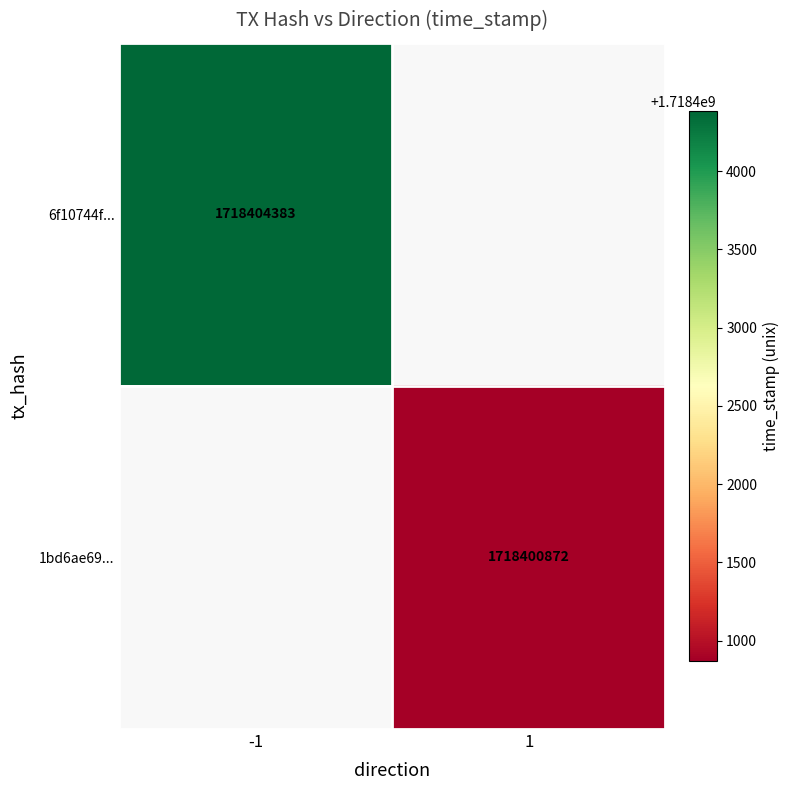

The 1bd6ae69... series shows 1718400872 at 1. True or false?

True